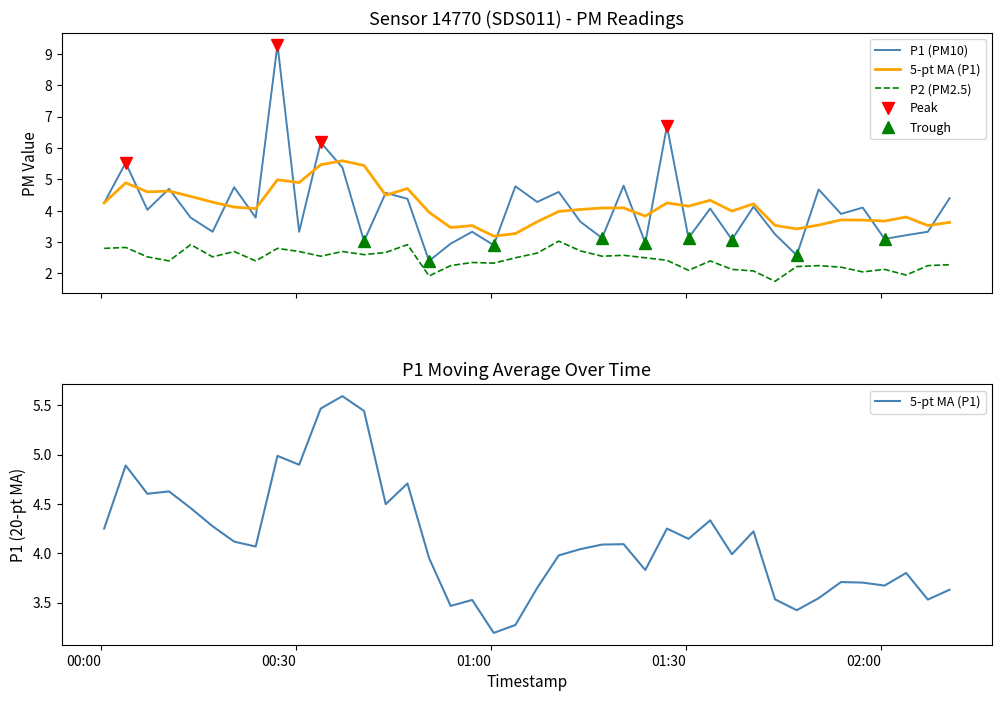

Which series has the largest total across all categories?

5-pt MA (P1)